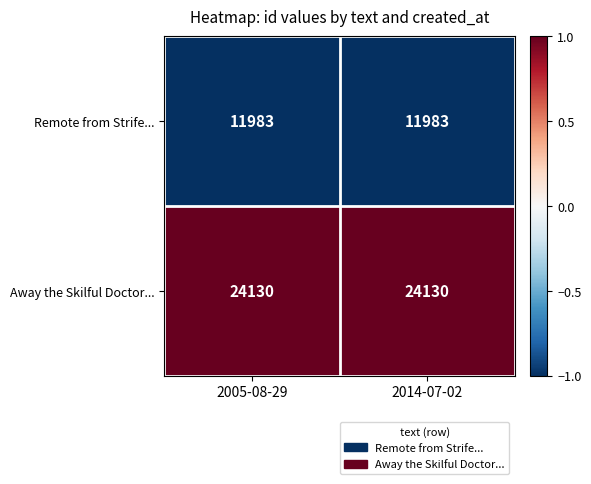

Rank the series at 2014-07-02 from highest to lowest value.

Away the Skilful Doctor..., Remote from Strife...